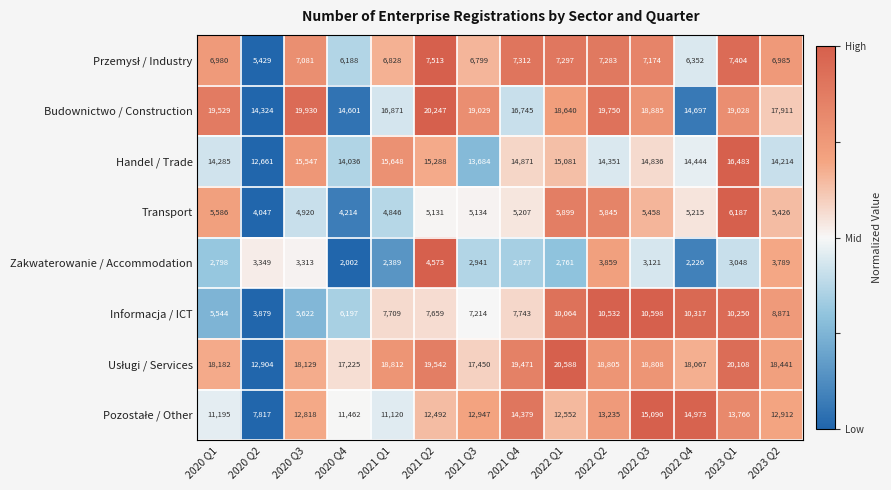

Which series changed the most between 2021 Q4 and 2022 Q1?

Informacja / ICT